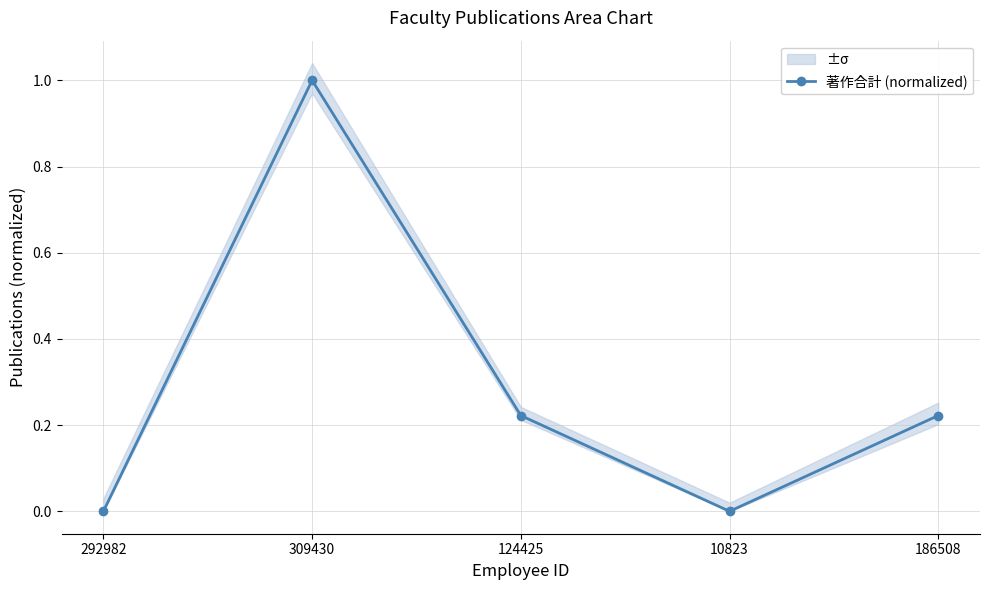

Rank the categories by value from highest to lowest.

309430, 124425, 186508, 292982, 10823